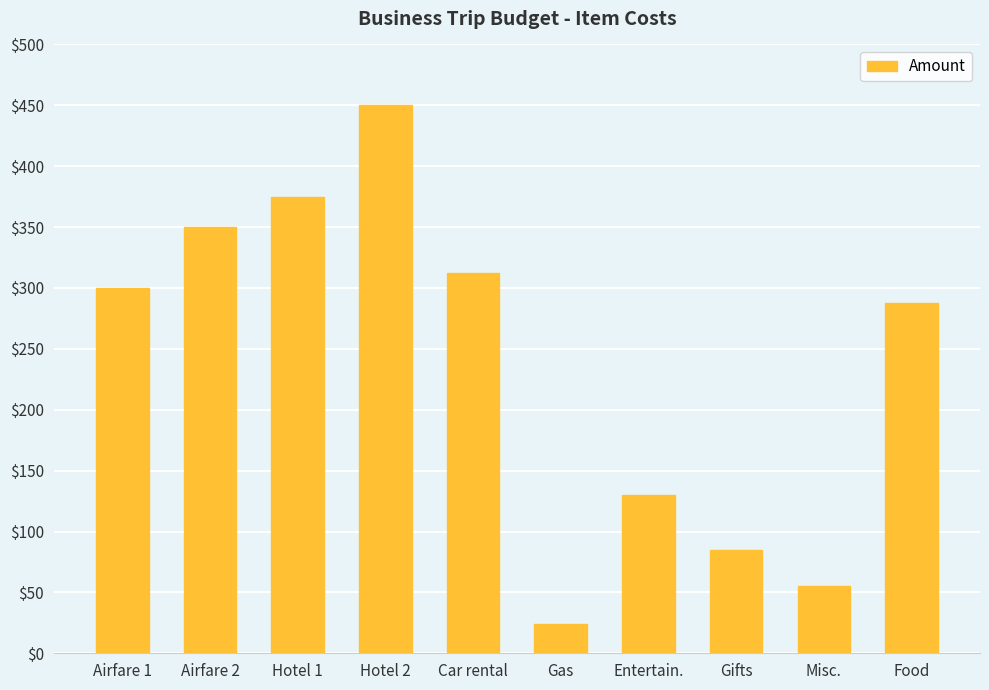

Reading left to right, extract all data points from this chart.

300.0	350.0	375.0	450.0	312.0	24.4	130.0	85.0	55.0	288.0